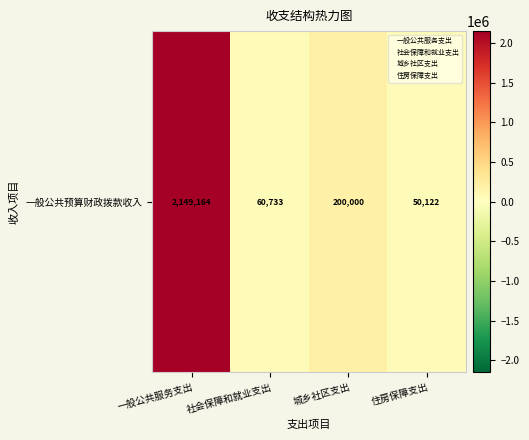

What is the ratio of the value at 城乡社区支出 to the value at 住房保障支出?

4.0